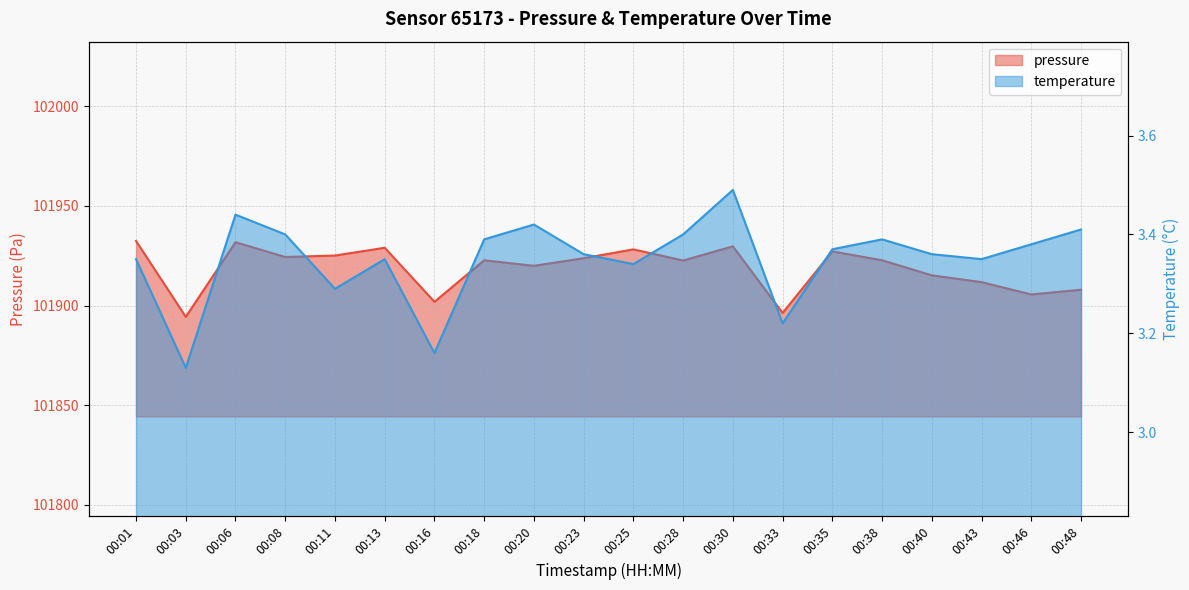

Reading left to right, list all the values displayed in this chart.

pressure: 00:01=101932.4	00:03=101894.3	00:06=101931.8	00:08=101924.4	00:11=101925.1	00:13=101929.0	00:16=101901.9	00:18=101922.7	00:20=101919.9	00:23=101923.8	00:25=101928.2	00:28=101922.6	00:30=101929.7	00:33=101896.3	00:35=101927.2	00:38=101922.7	00:40=101915.2	00:43=101911.8	00:46=101905.6	00:48=101907.9
temperature: 00:01=3.4	00:03=3.1	00:06=3.4	00:08=3.4	00:11=3.3	00:13=3.4	00:16=3.2	00:18=3.4	00:20=3.4	00:23=3.4	00:25=3.3	00:28=3.4	00:30=3.5	00:33=3.2	00:35=3.4	00:38=3.4	00:40=3.4	00:43=3.4	00:46=3.4	00:48=3.4